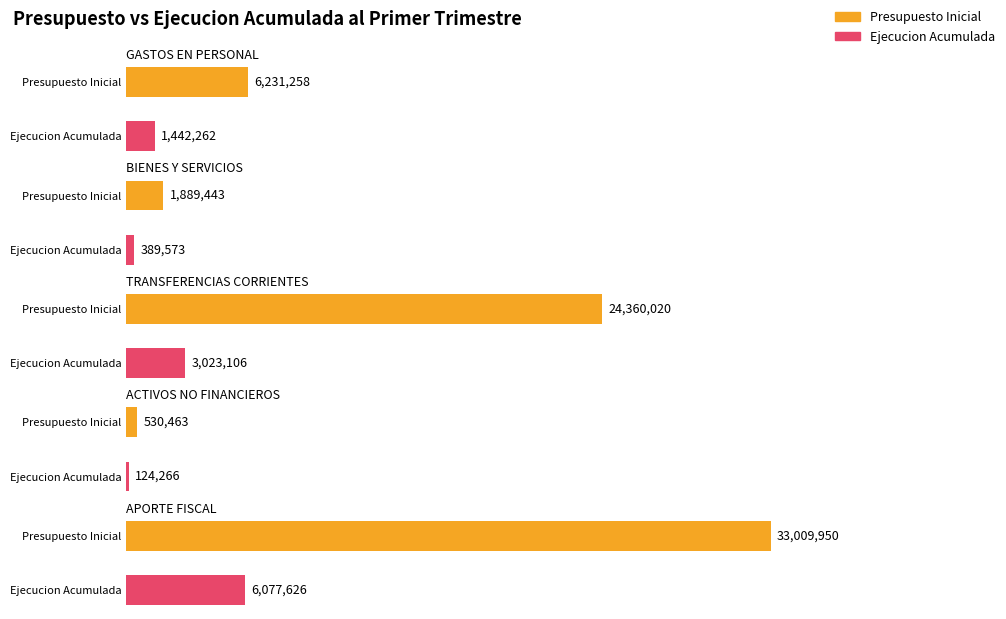

How many values in the Ejecucion Acumulada series are below 1442262?

2